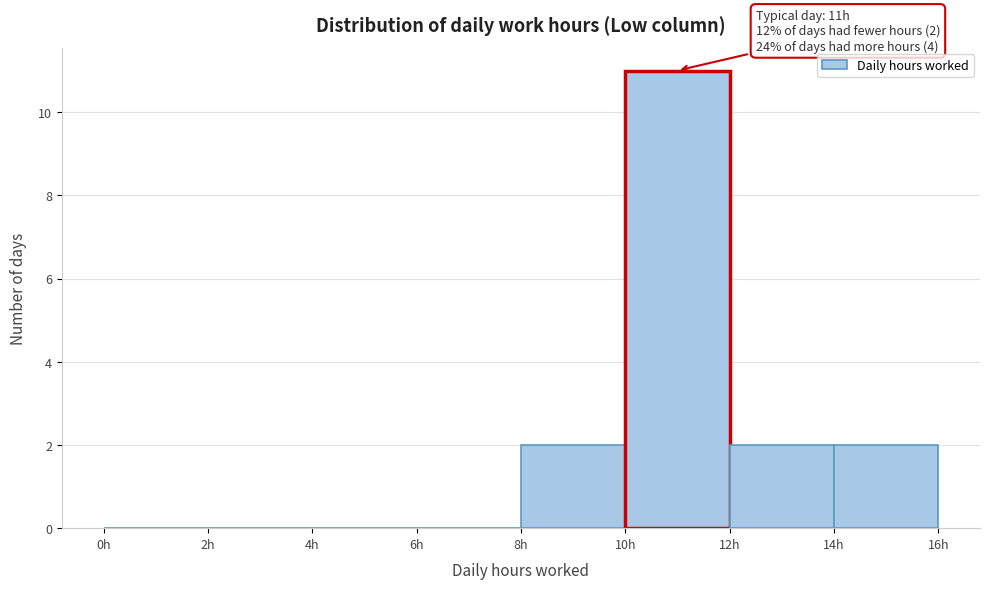

Over which range of the x-axis is the bar tallest?

10 to 12